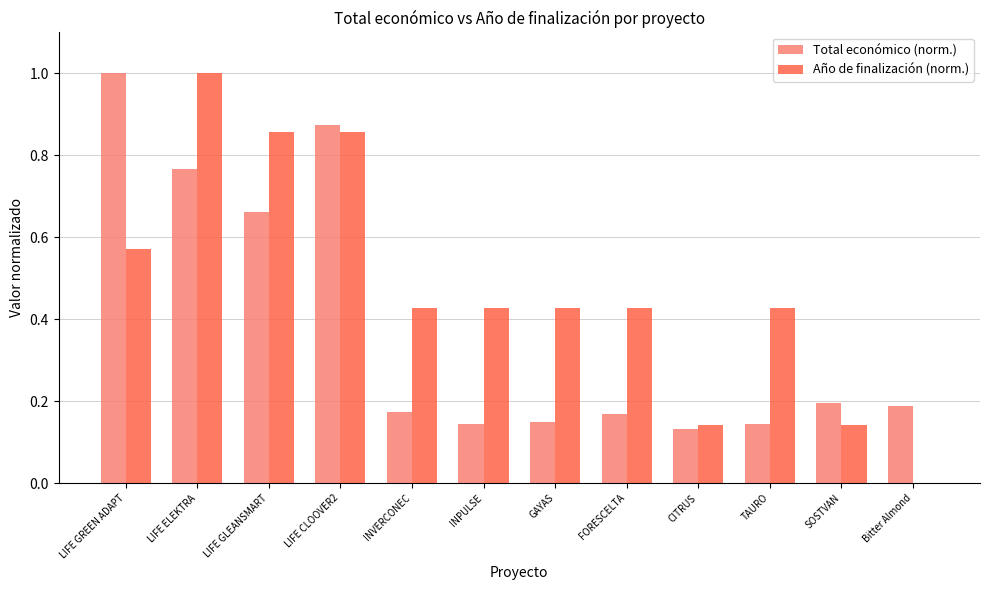

Count the number of data series in this chart.

2